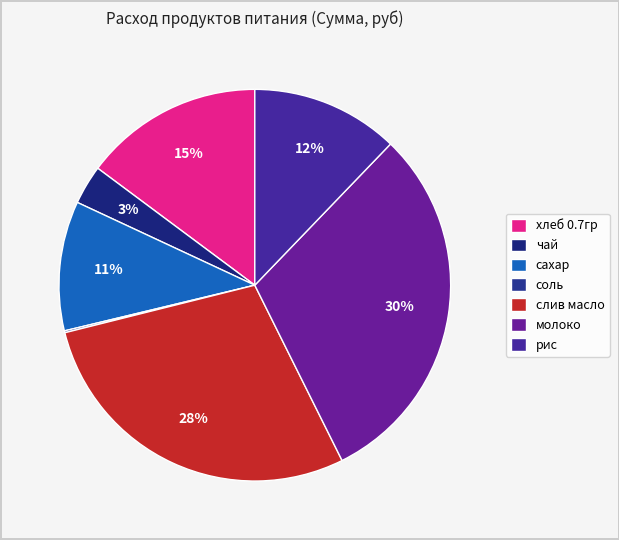

To the nearest percent, what portion does молоко represent?

30%